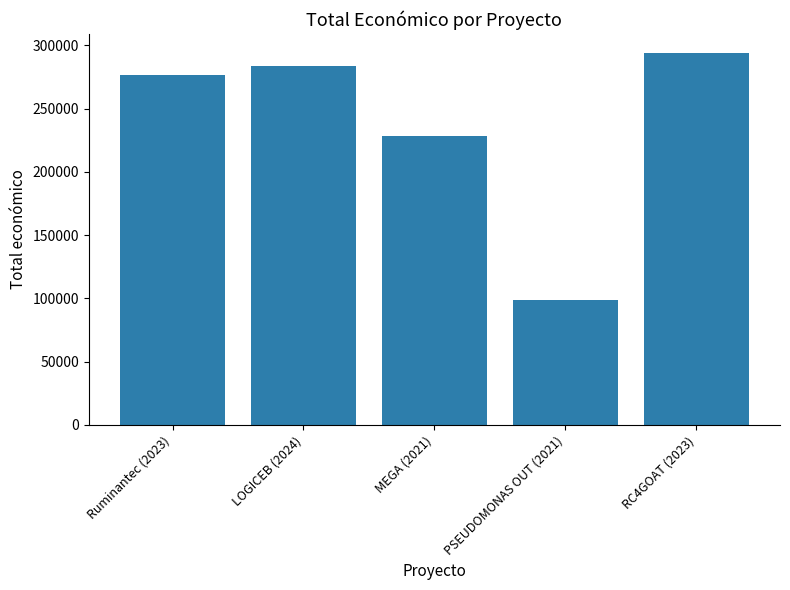

What is the value of the 5th bar from the left?

294224